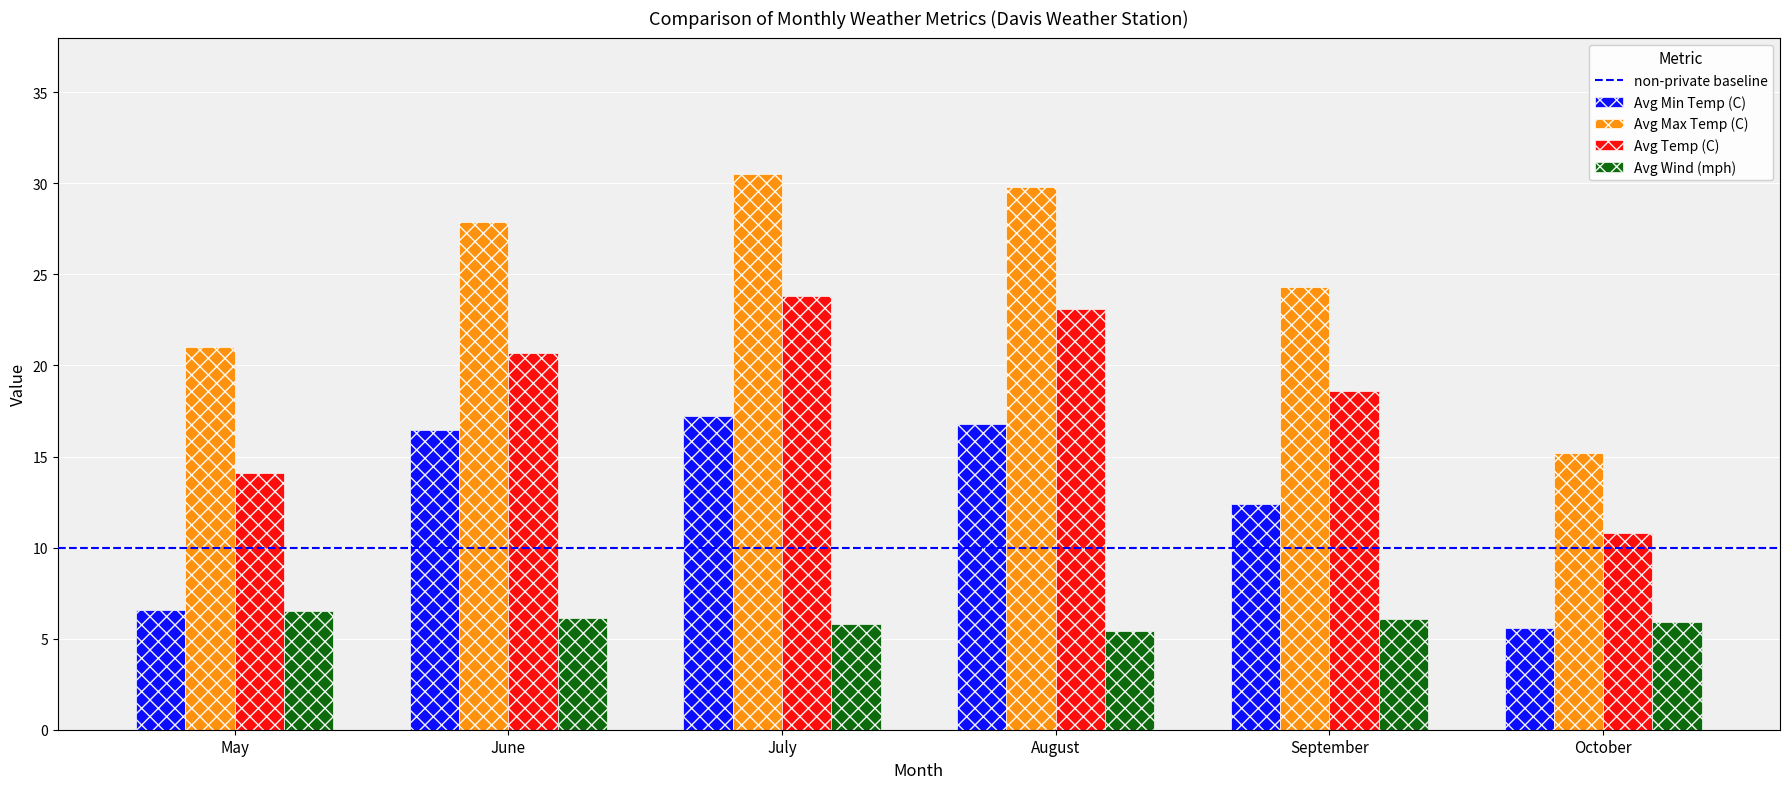

What is the total value across all series at October?

37.5